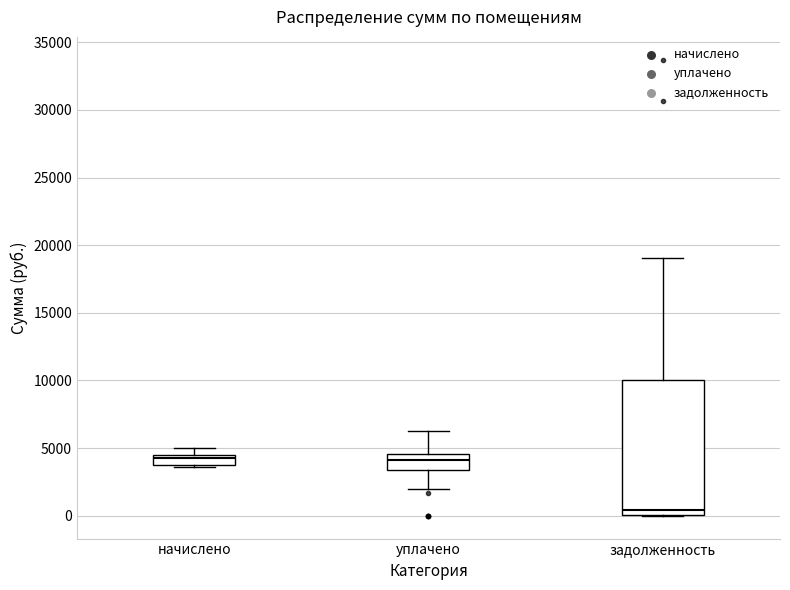

Which box is the tallest, from its lower edge to its upper edge?

задолженность